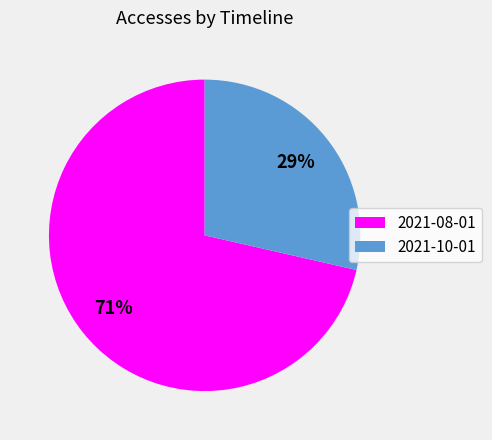

Which slice is the largest?

2021-08-01